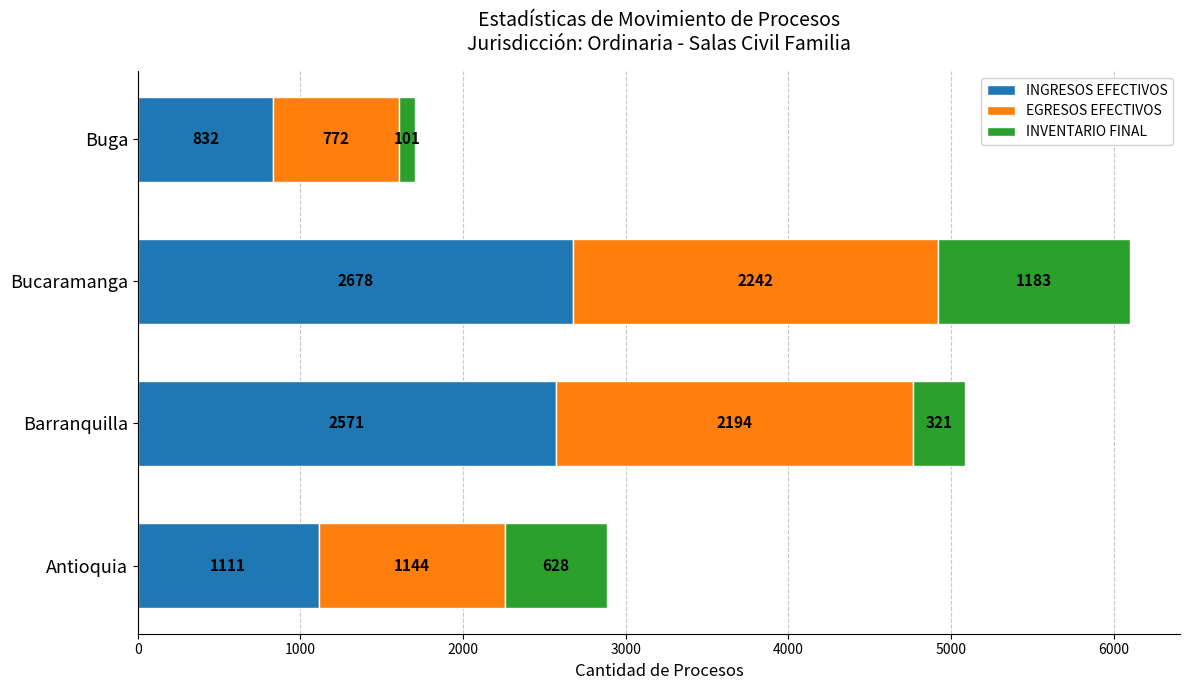

What is the minimum value for INGRESOS EFECTIVOS?

832